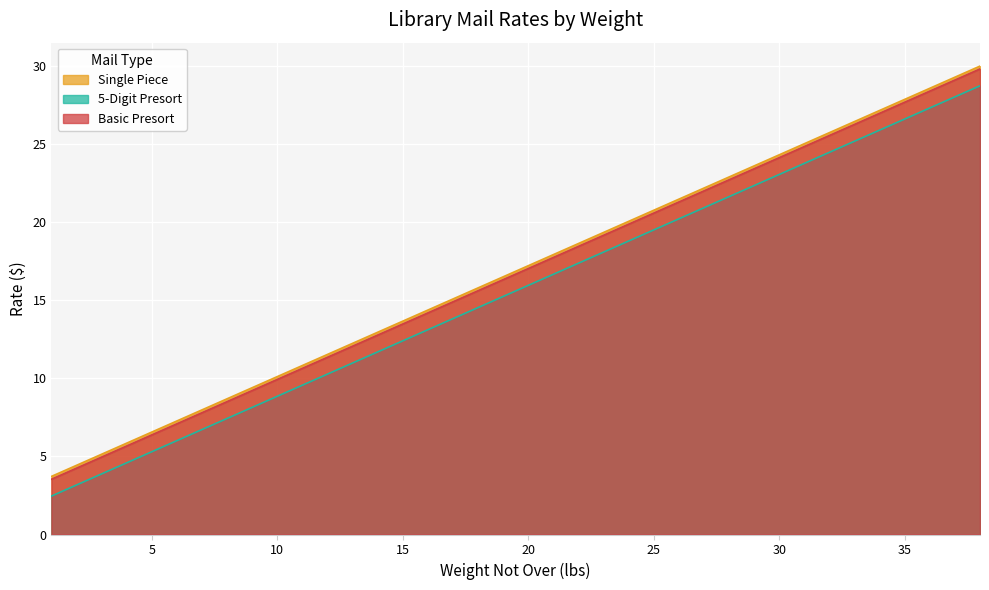

True or false: 5-Digit Presort and Single Piece cross at least once.

False